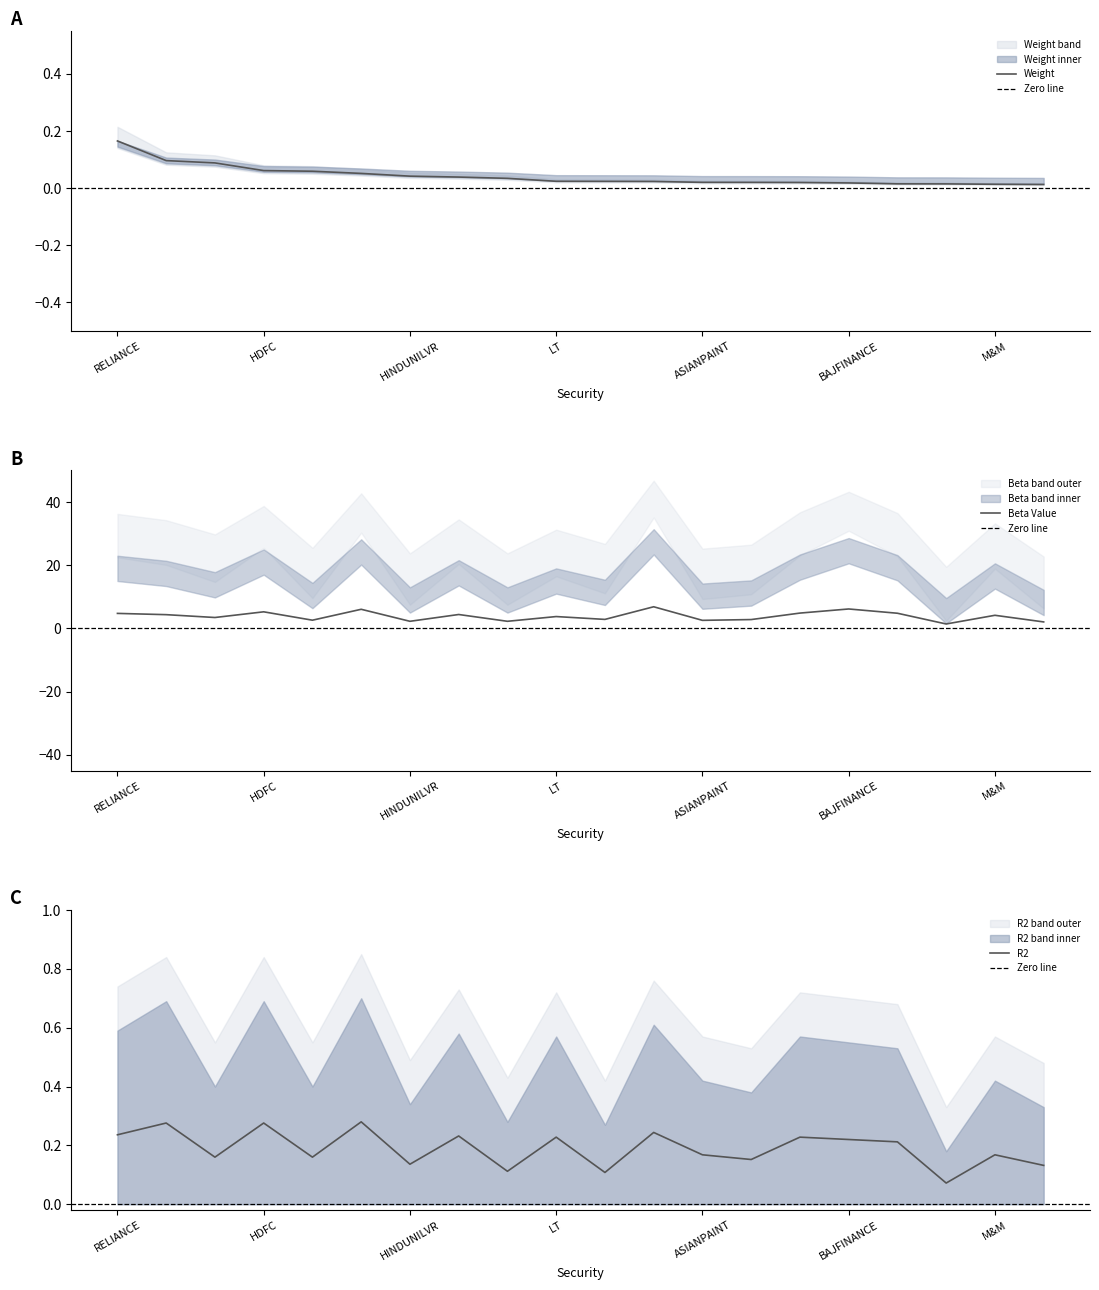

At RELIANCE, list the series in order from largest to smallest.

Beta Value, R2, Weight